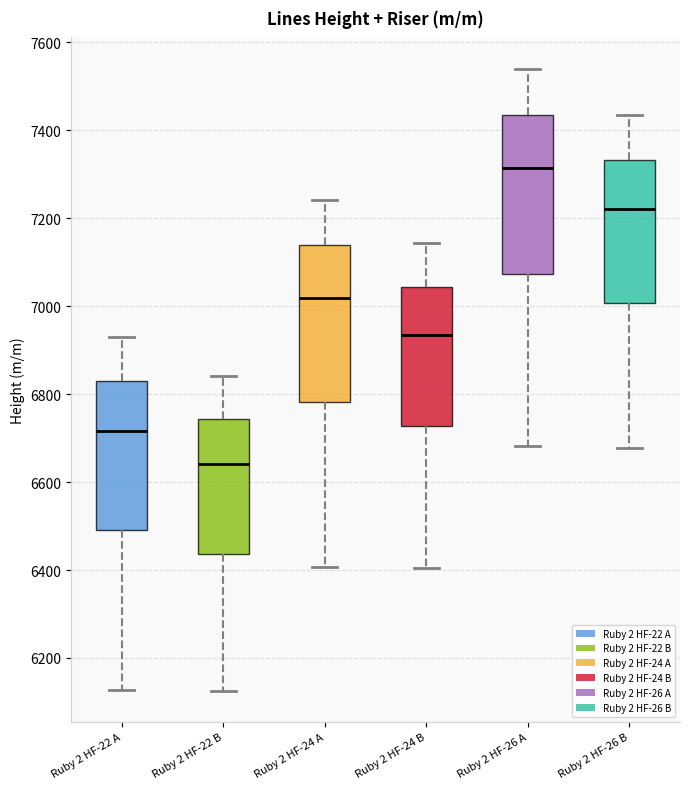

Reading left to right, read every box against the y-axis: the position of its median line, the range the box covers, and the ends of its whiskers. The values are not printed on the chart, so give them approximately, as read against the axis.

Ruby 2 HF-22 A: median 6720, box 6500 to 6840, whiskers 6120 to 6940
Ruby 2 HF-22 B: median 6640, box 6440 to 6740, whiskers 6120 to 6840
Ruby 2 HF-24 A: median 7020, box 6780 to 7140, whiskers 6400 to 7240
Ruby 2 HF-24 B: median 6940, box 6720 to 7040, whiskers 6400 to 7140
Ruby 2 HF-26 A: median 7320, box 7080 to 7440, whiskers 6680 to 7540
Ruby 2 HF-26 B: median 7220, box 7000 to 7340, whiskers 6680 to 7440